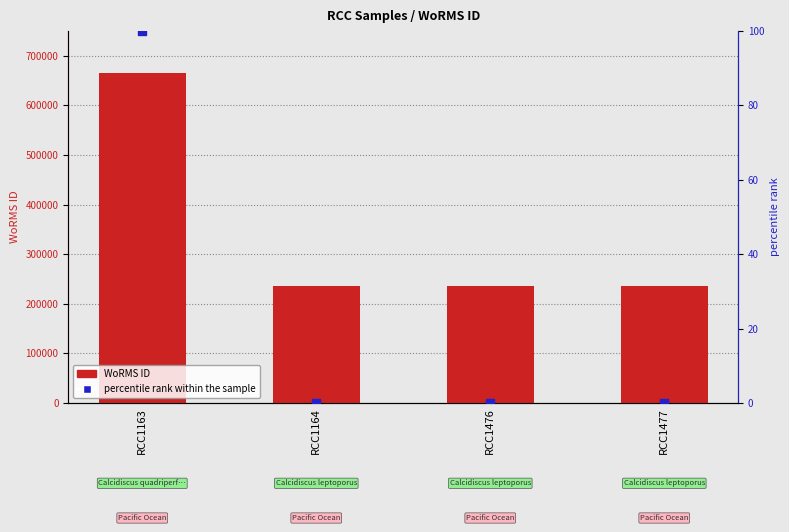

Which series reaches the maximum Y coordinate?

WoRMS ID